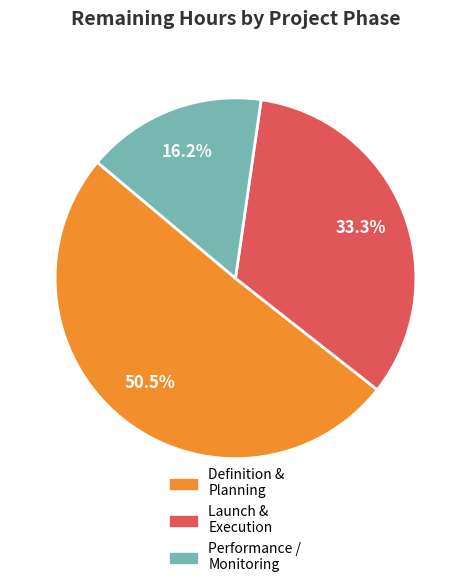

How many slices are in this pie chart?

3